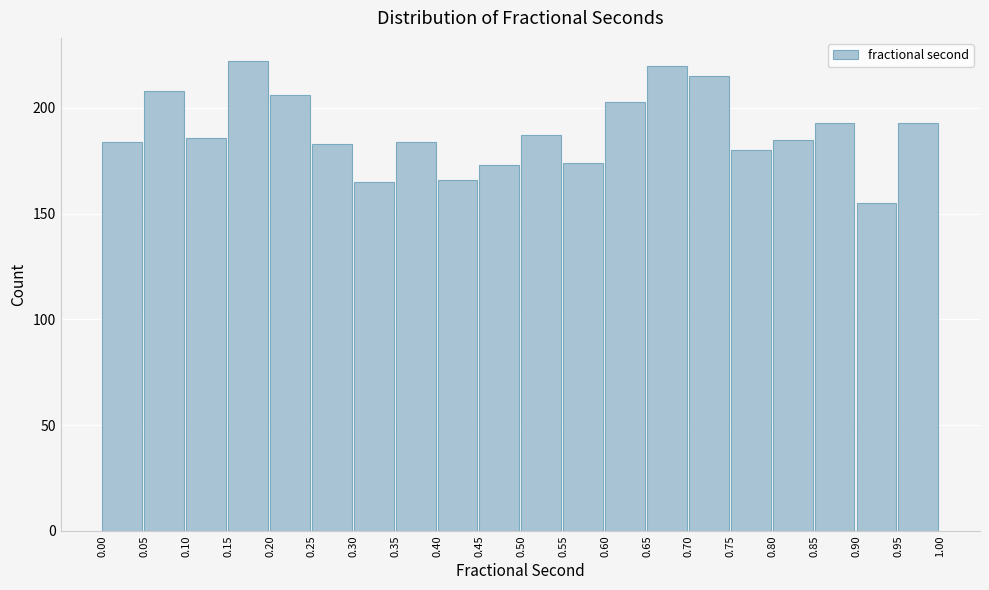

How tall is the bar that spans 0.00 to 0.05 on the x-axis? The values are not printed on the chart, so give them approximately, as read against the axis.

185